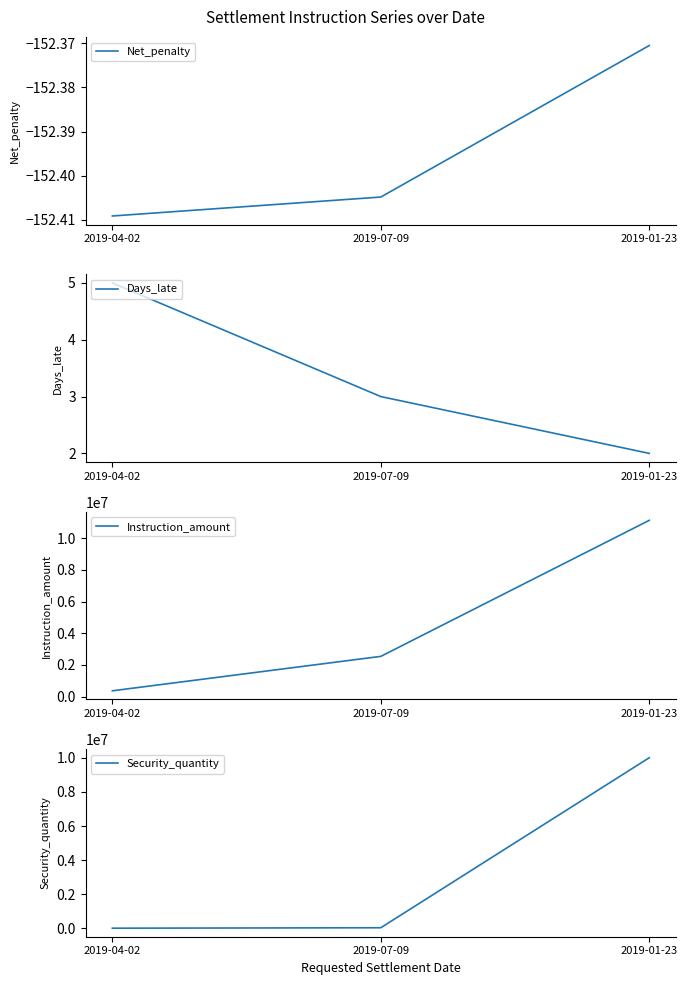

Does the chart display data point markers on the line(s)?

No